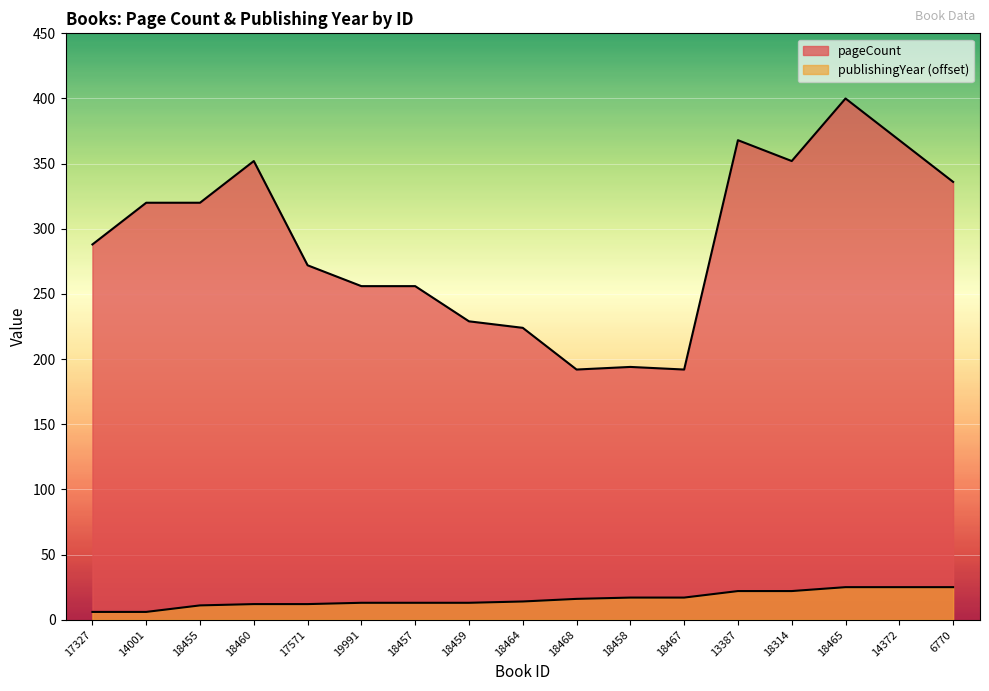

Which series has the widest spread of values?

pageCount